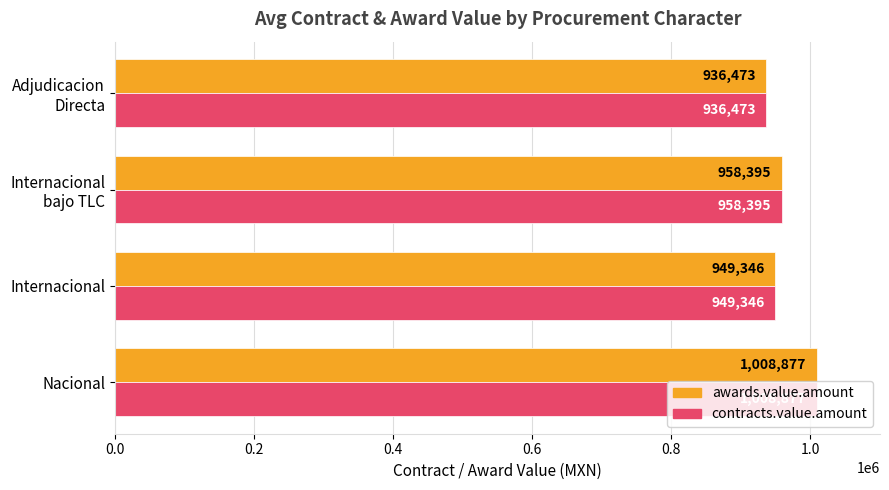

How many data points in contracts.value.amount are above 958394?

2